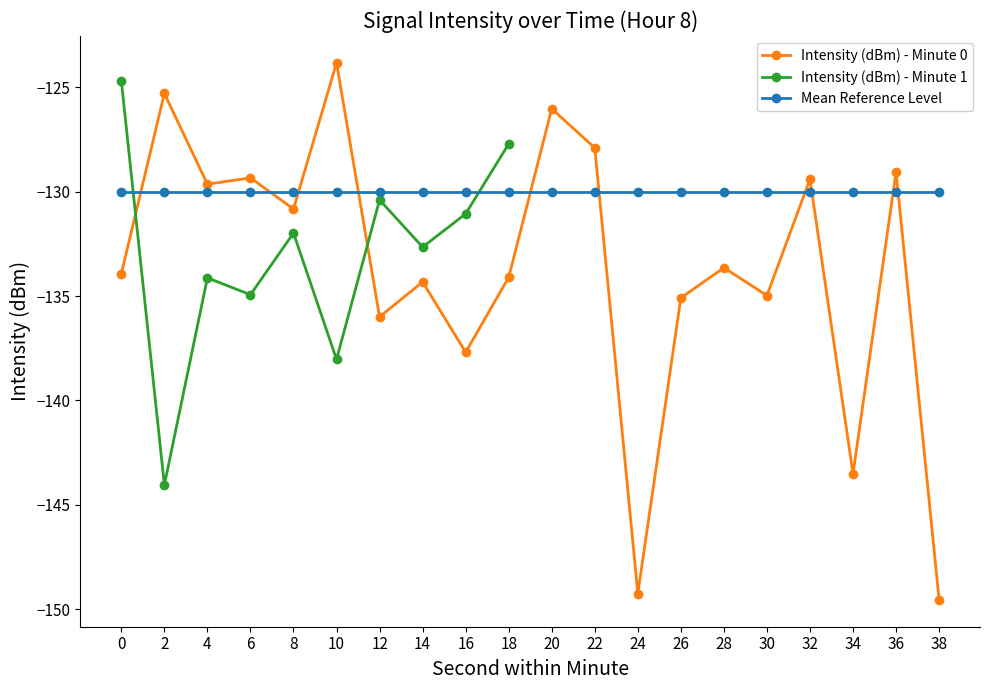

Rank the categories by value from highest to lowest.

10, 2, 20, 22, 36, 6, 32, 4, 8, 28, 0, 18, 14, 30, 26, 12, 16, 34, 24, 38